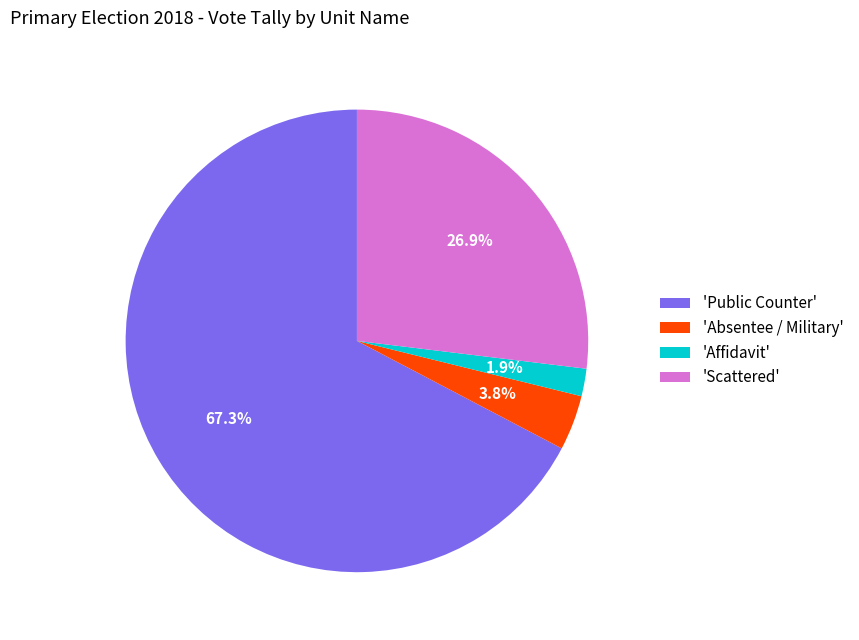

Which slice is the smallest?

'Affidavit'